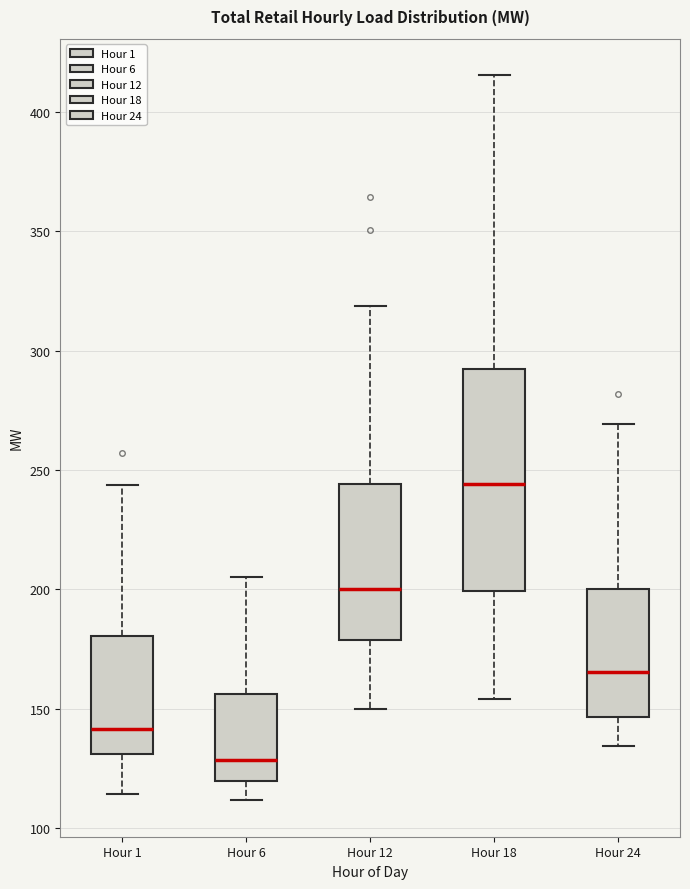

Which box's median line is the highest?

Hour 18